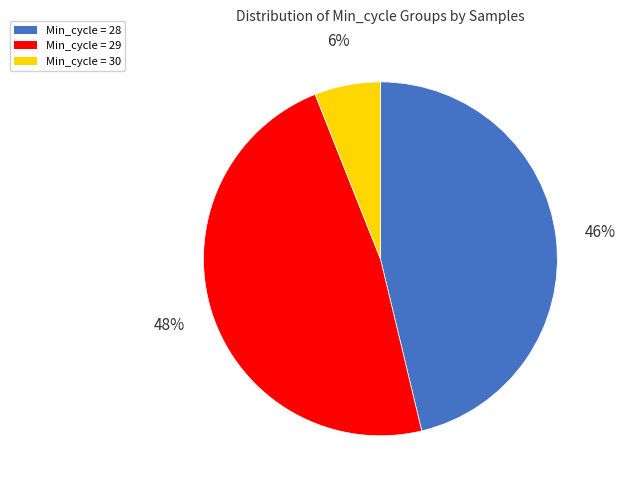

Does any single category account for the majority?

No